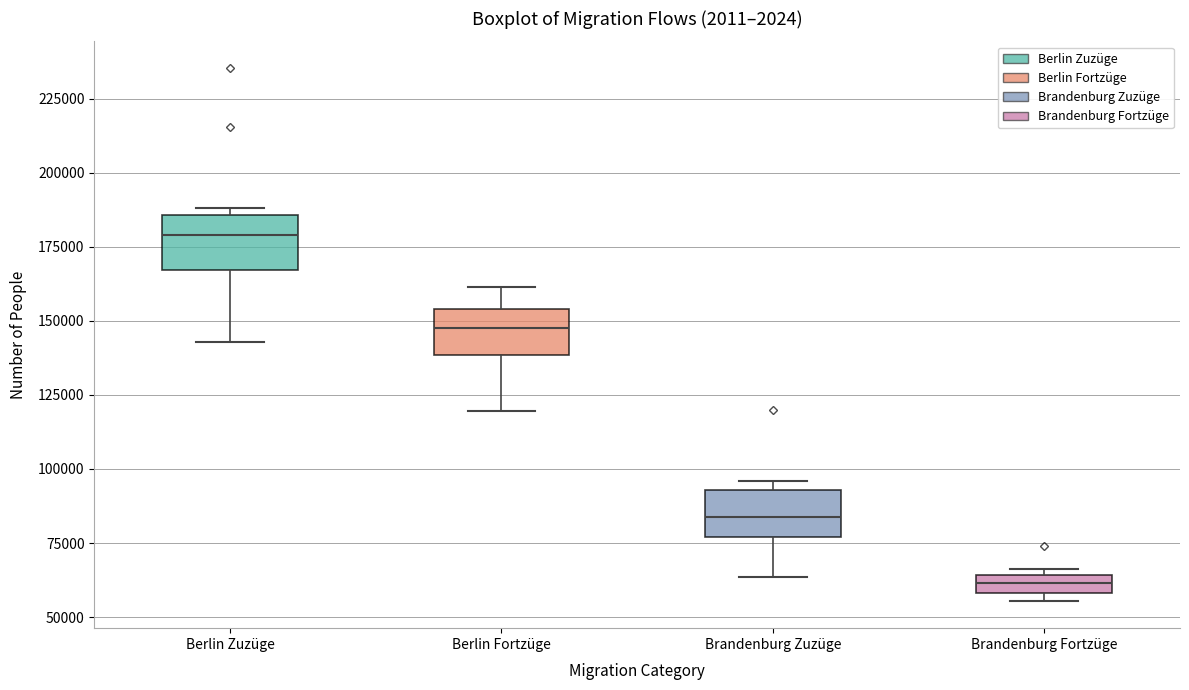

Which box's median line is the lowest?

Brandenburg Fortzüge